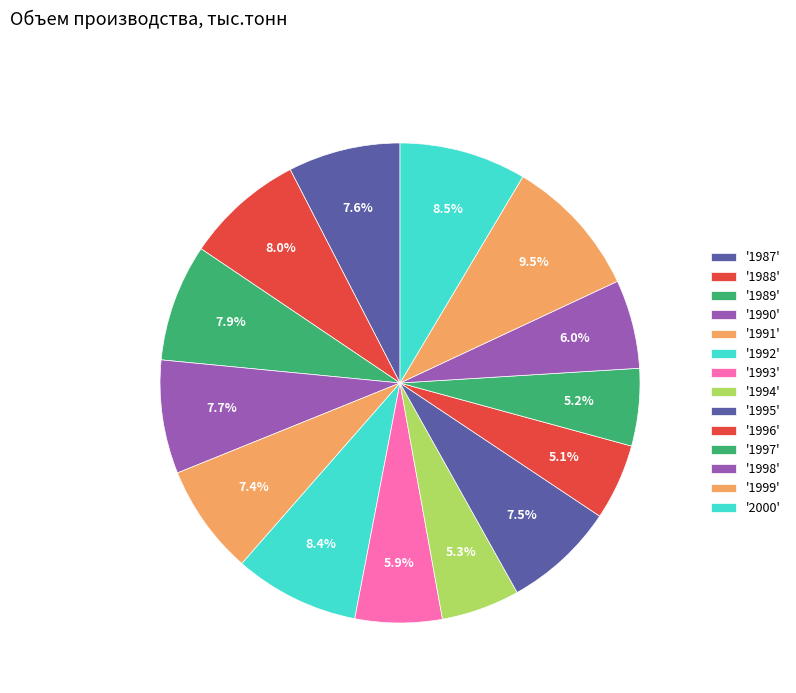

Count the number of slices in the pie.

14